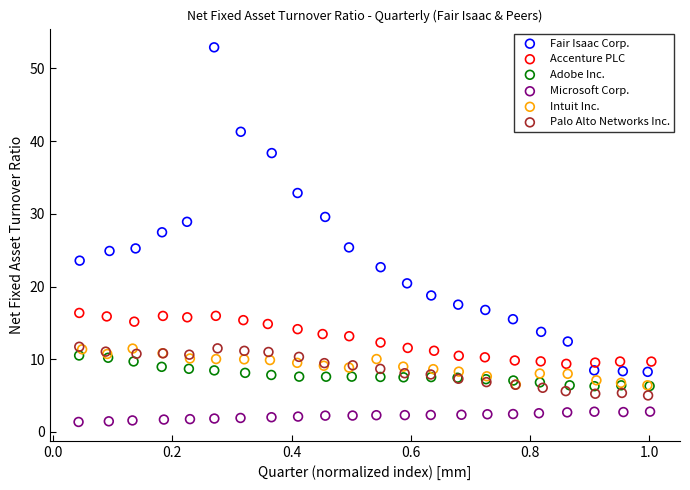

Which series contains the highest Y value?

Fair Isaac Corp.